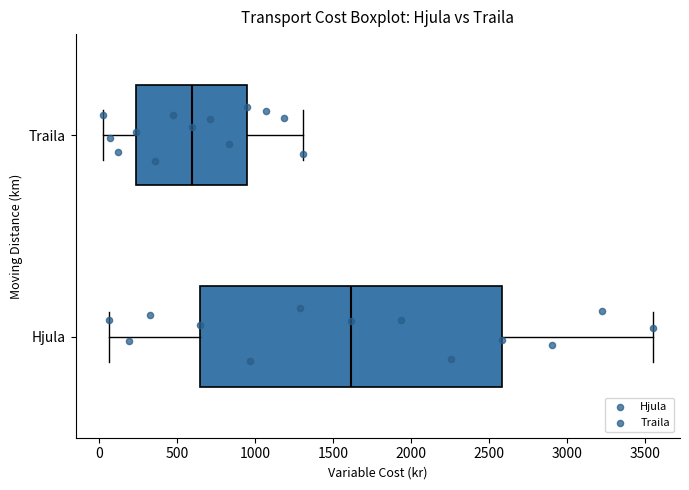

Where does the right whisker of the box for Traila end on the x-axis? The values are not printed on the chart, so give them approximately, as read against the axis.

1300